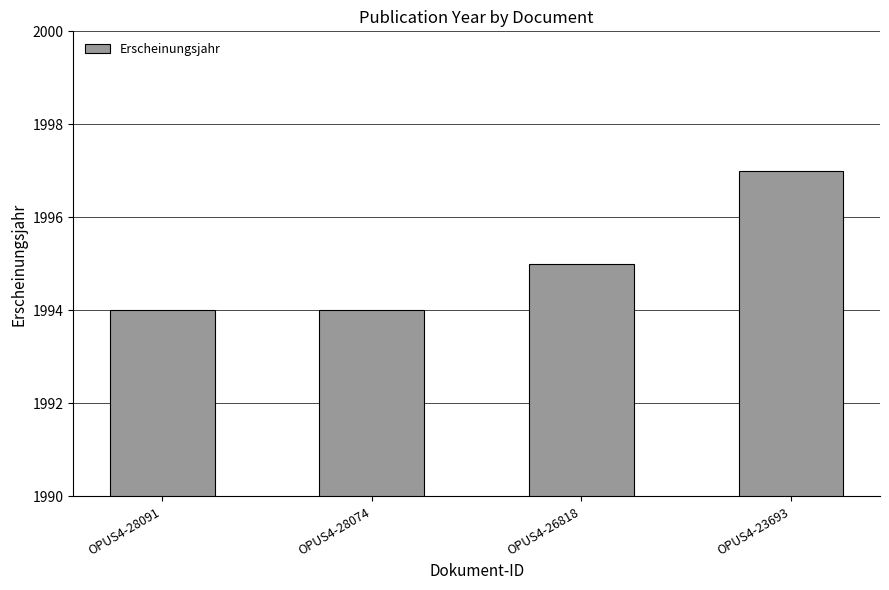

What is the greatest value displayed?

1997